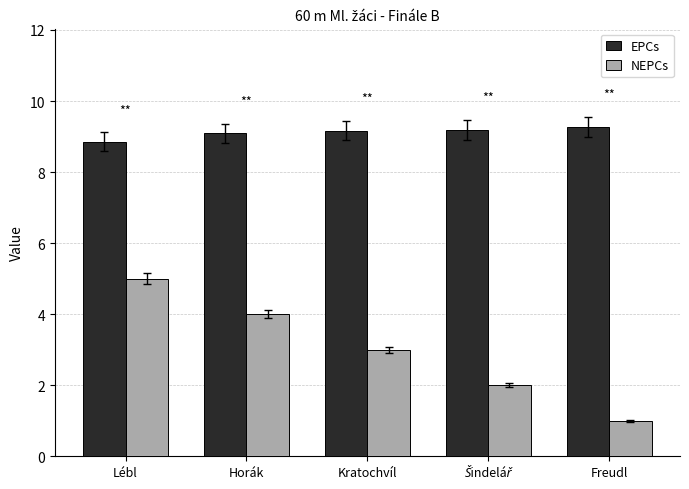

At which label does NEPCs first exceed 3?

Lébl